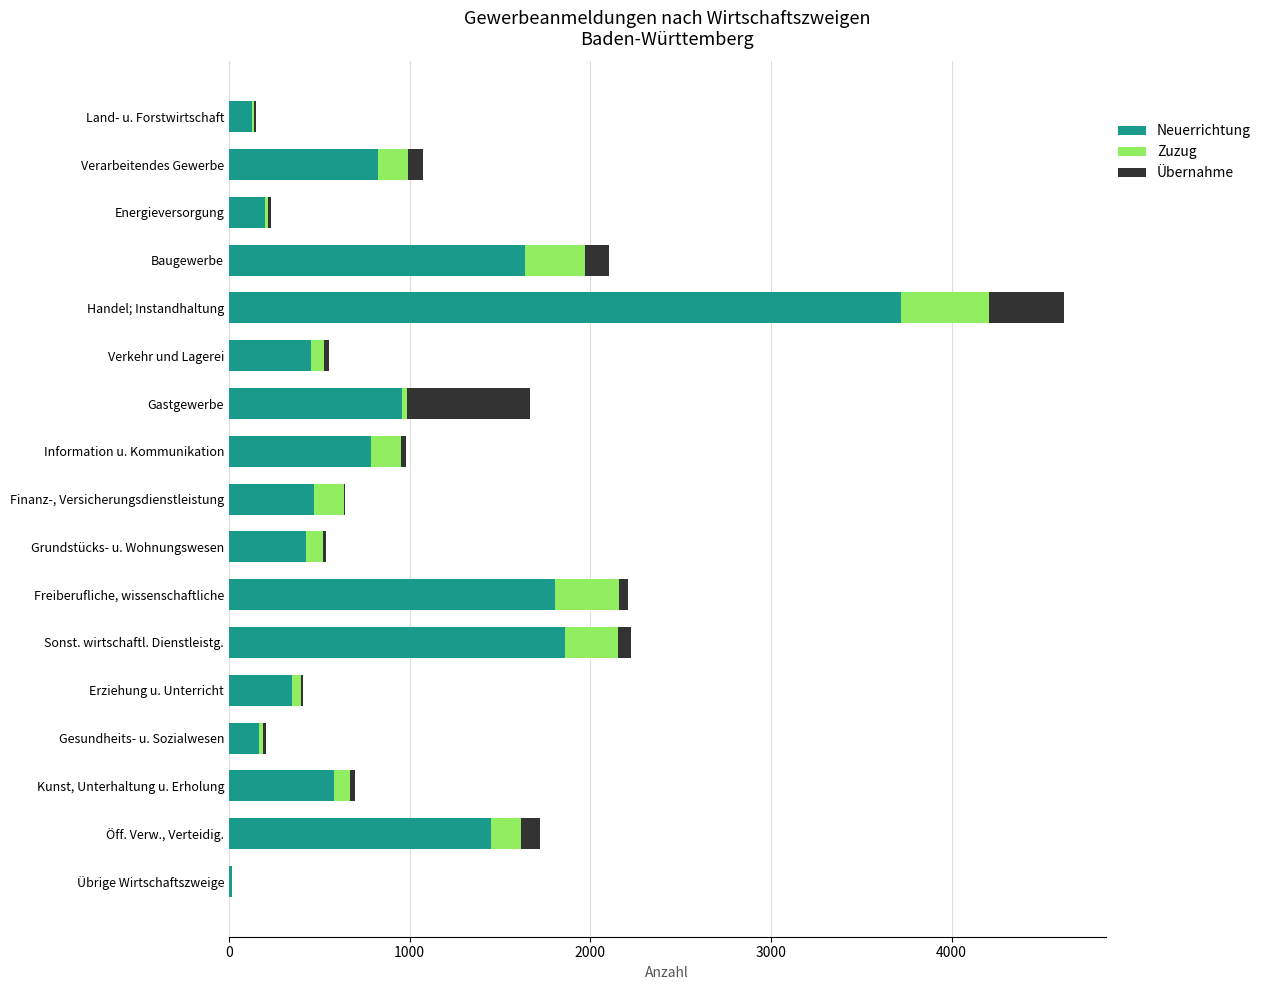

What is the average value of the Neuerrichtung series?

932